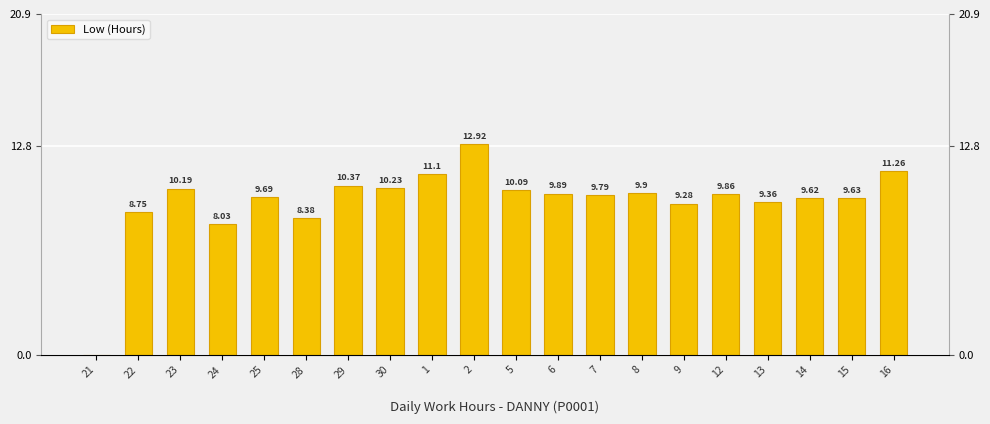

Reading right to left, what are all the values shown in this chart?

11.3	9.6	9.6	9.4	9.9	9.3	9.9	9.8	9.9	10.1	12.9	11.1	10.2	10.4	8.4	9.7	8.0	10.2	8.8	0.0